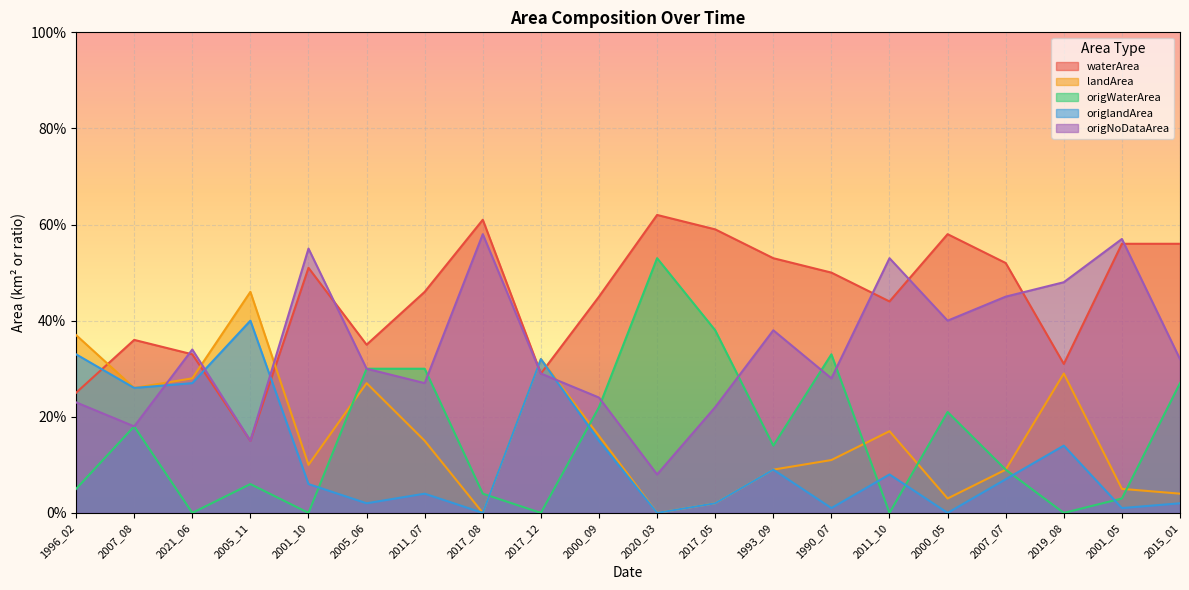

At which category does origlandArea reach its first local peak?

2005_11